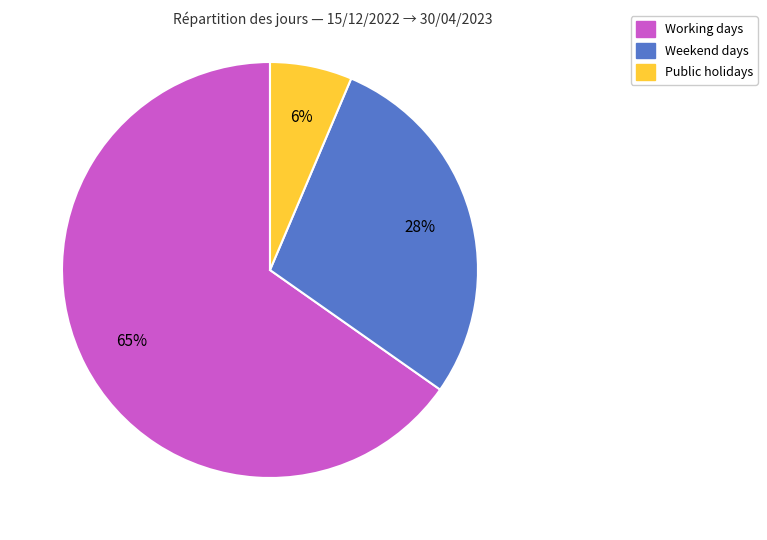

Which slice represents more than half of the pie?

Working days